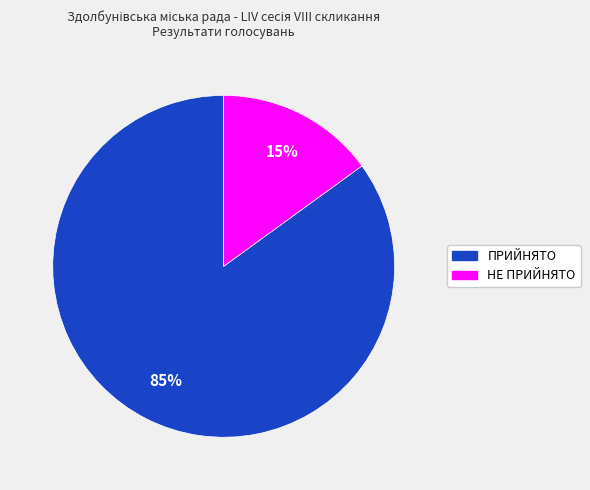

The ПРИЙНЯТО slice represents 79% of the pie. True or false?

False